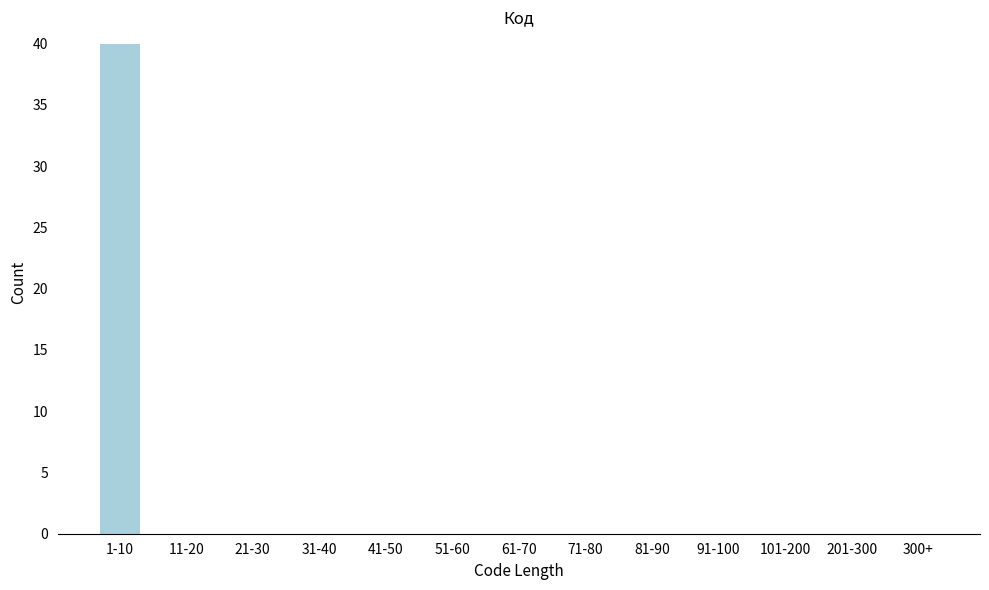

Reading left to right, what are all the values shown in this chart?

1-10=40	11-20=0	21-30=0	31-40=0	41-50=0	51-60=0	61-70=0	71-80=0	81-90=0	91-100=0	101-200=0	201-300=0	300+=0